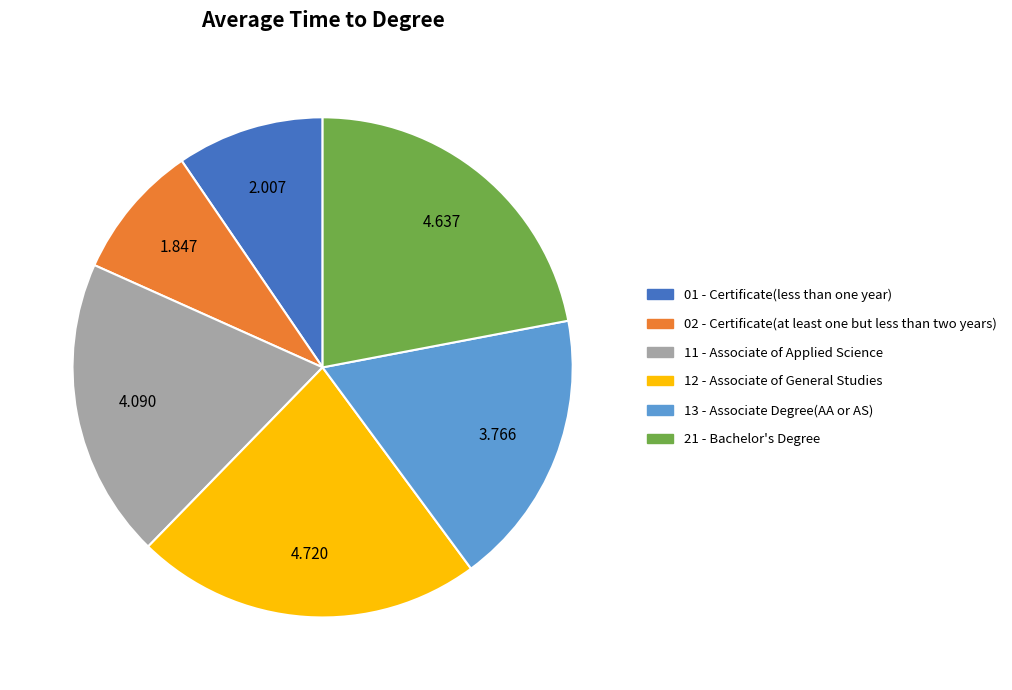

True or false: 11 - Associate of Applied Science accounts for 19% of the total.

True